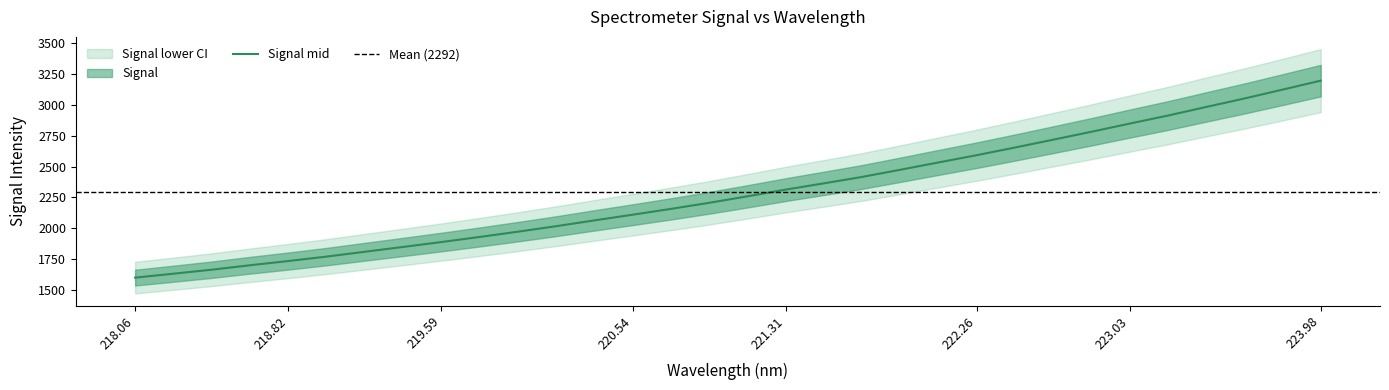

Count the number of categories in the chart.

32